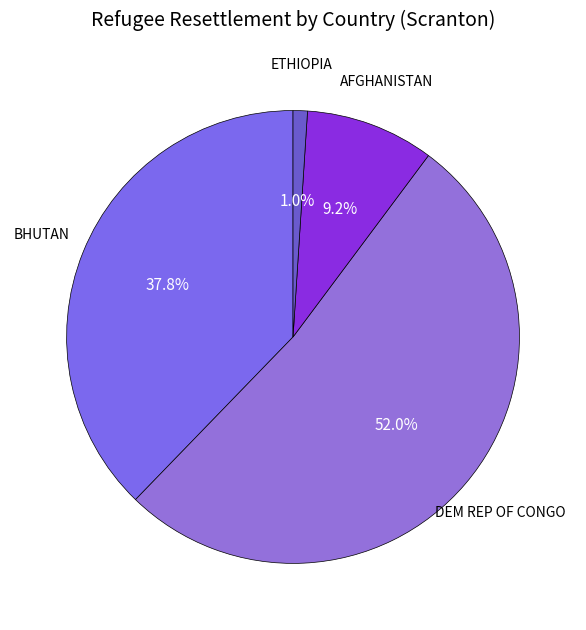

Which slice is the smallest?

ETHIOPIA